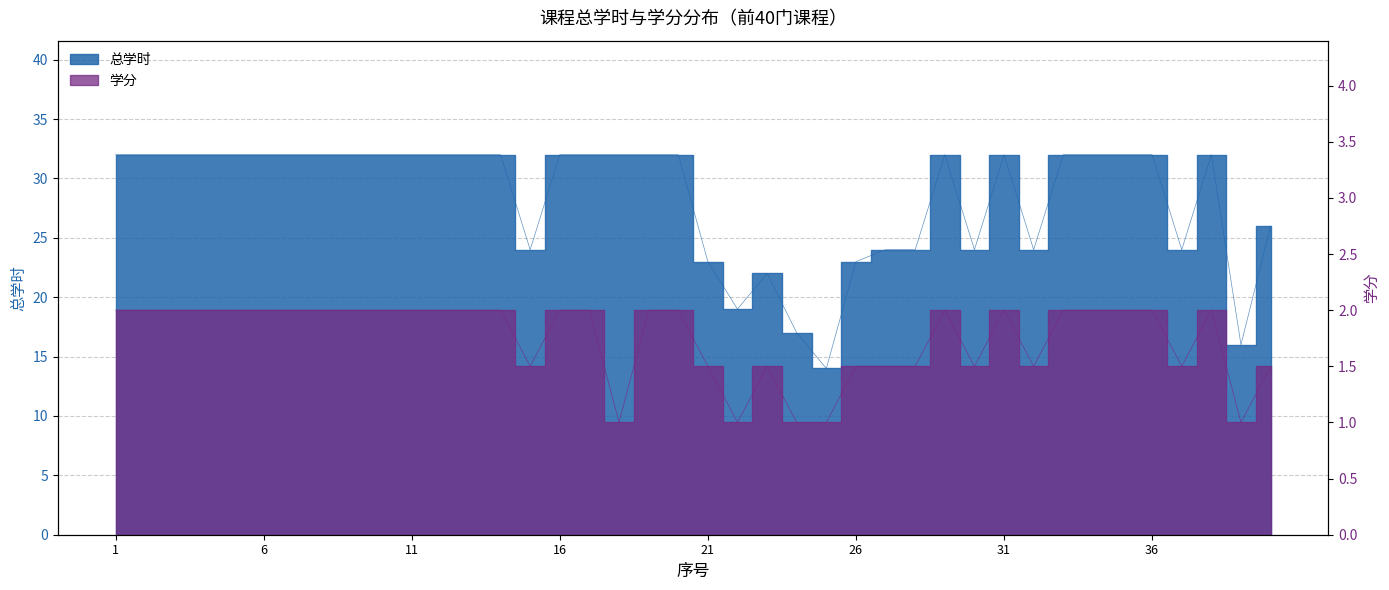

True or false: 学分 and 总学时 intersect in this chart.

False